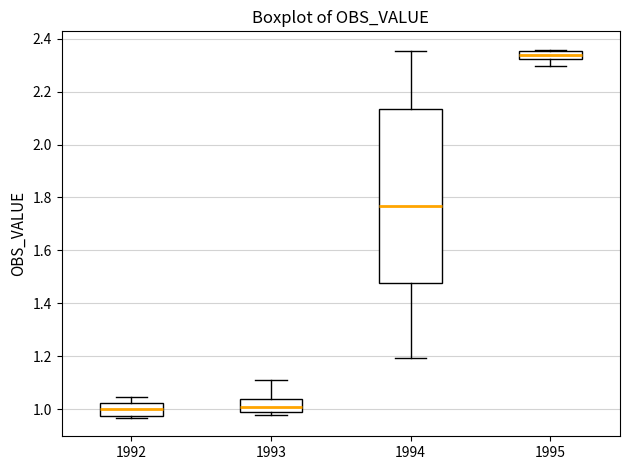

Where does the upper whisker of the box at x = 1994 end on the y-axis? The values are not printed on the chart, so give them approximately, as read against the axis.

2.36